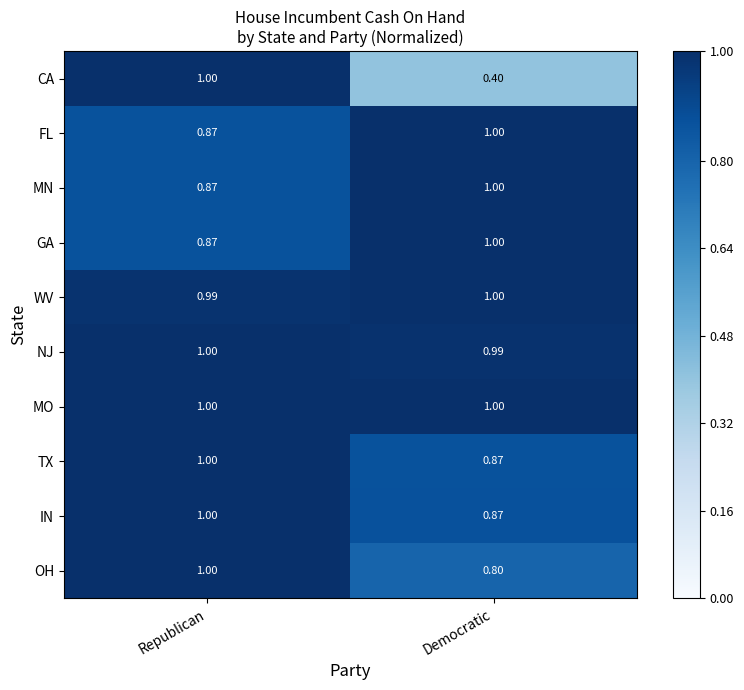

Where is WV nearest to the value 0?

Republican